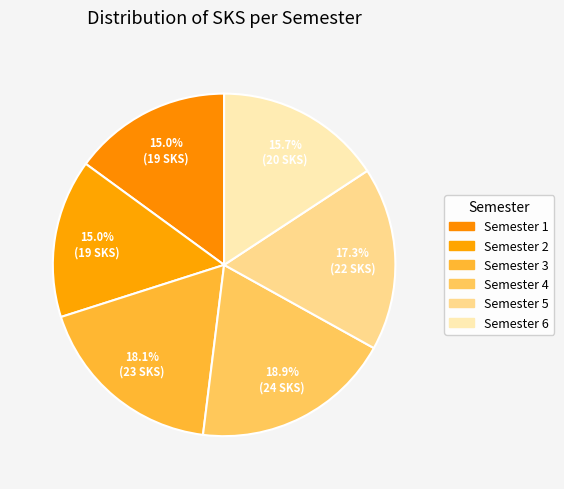

How many segments does this pie chart have?

6